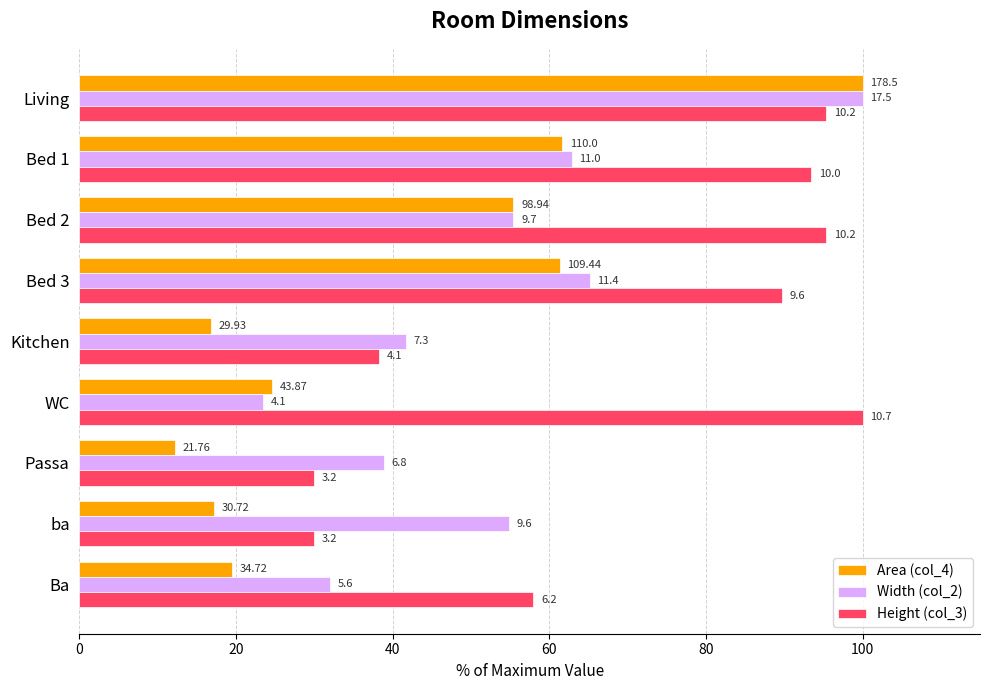

How many data points does each series have?

9